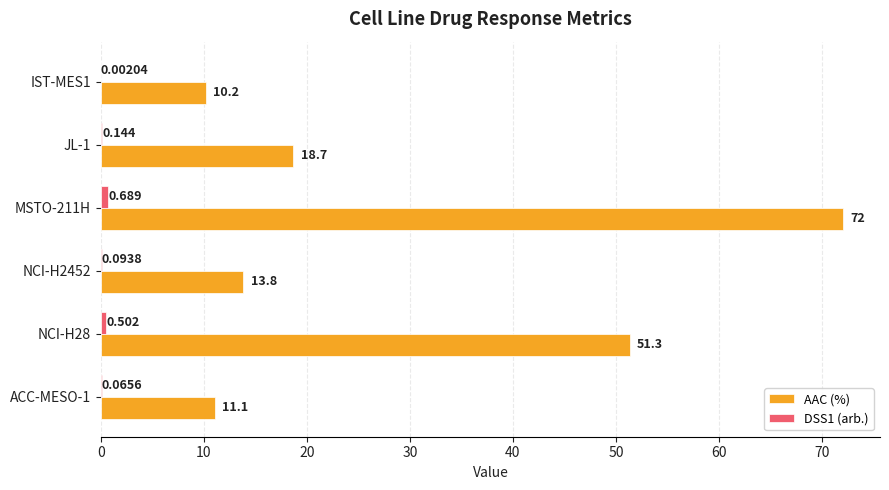

Which series has the largest total across all categories?

AAC (%)